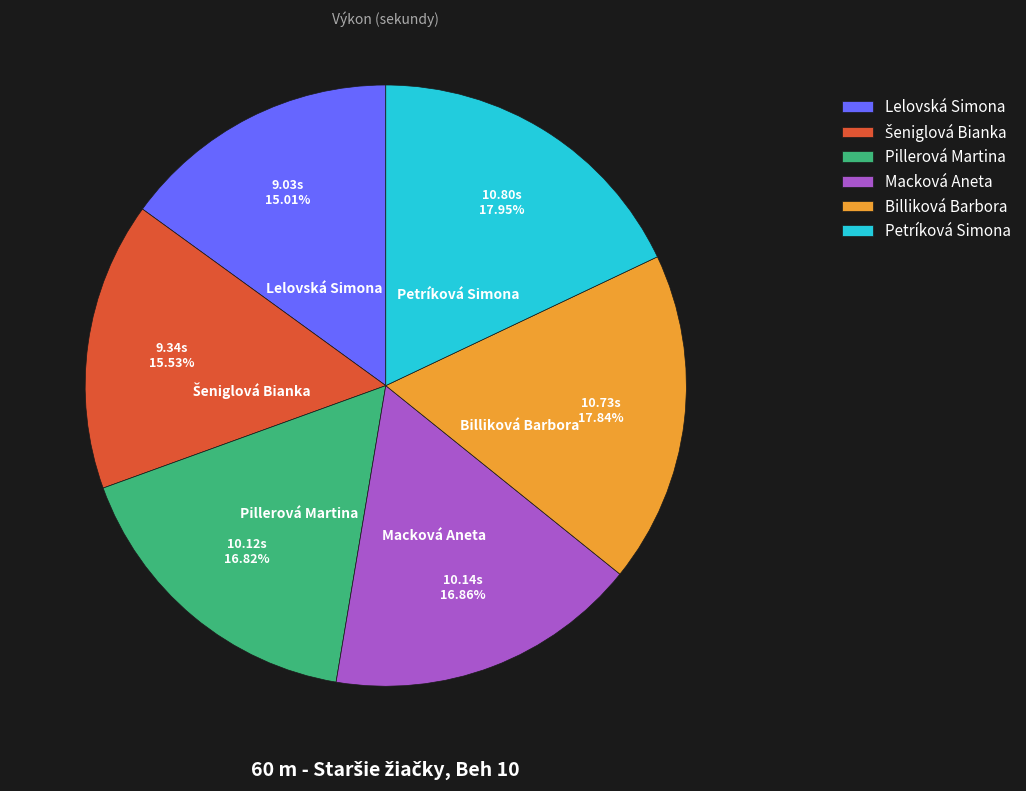

Approximately how many times larger is the value at Billiková Barbora compared to Lelovská Simona?

1.2